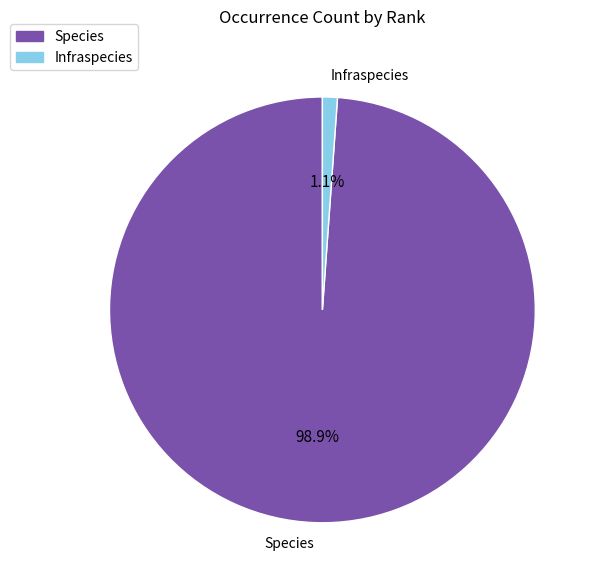

Rank the categories by value from lowest to highest.

Infraspecies, Species